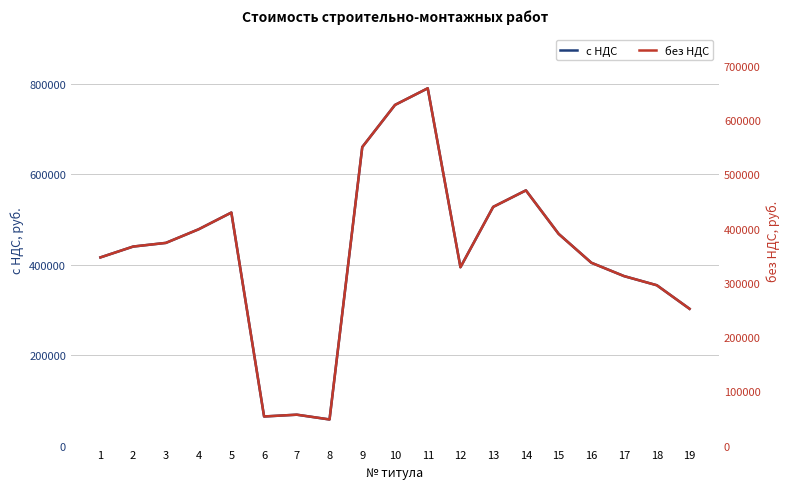

What is the value of the с НДС point at the 8th from the left?

57750.8